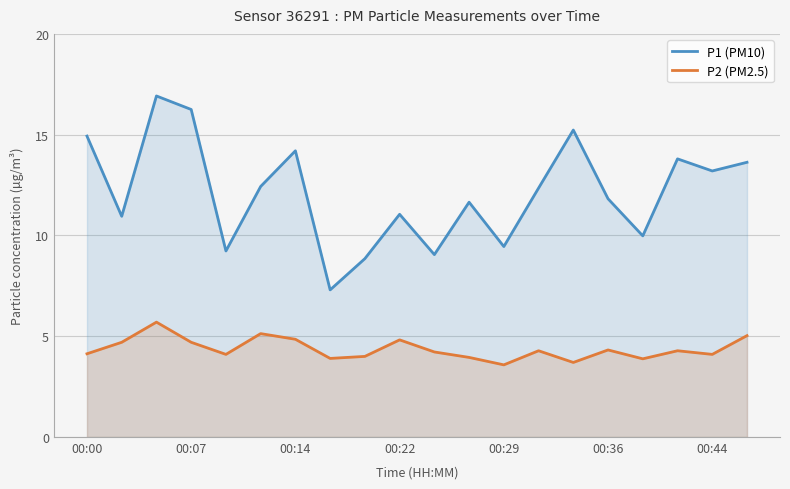

Which series changed the most between 00:00 and 00:36?

P1 (PM10)